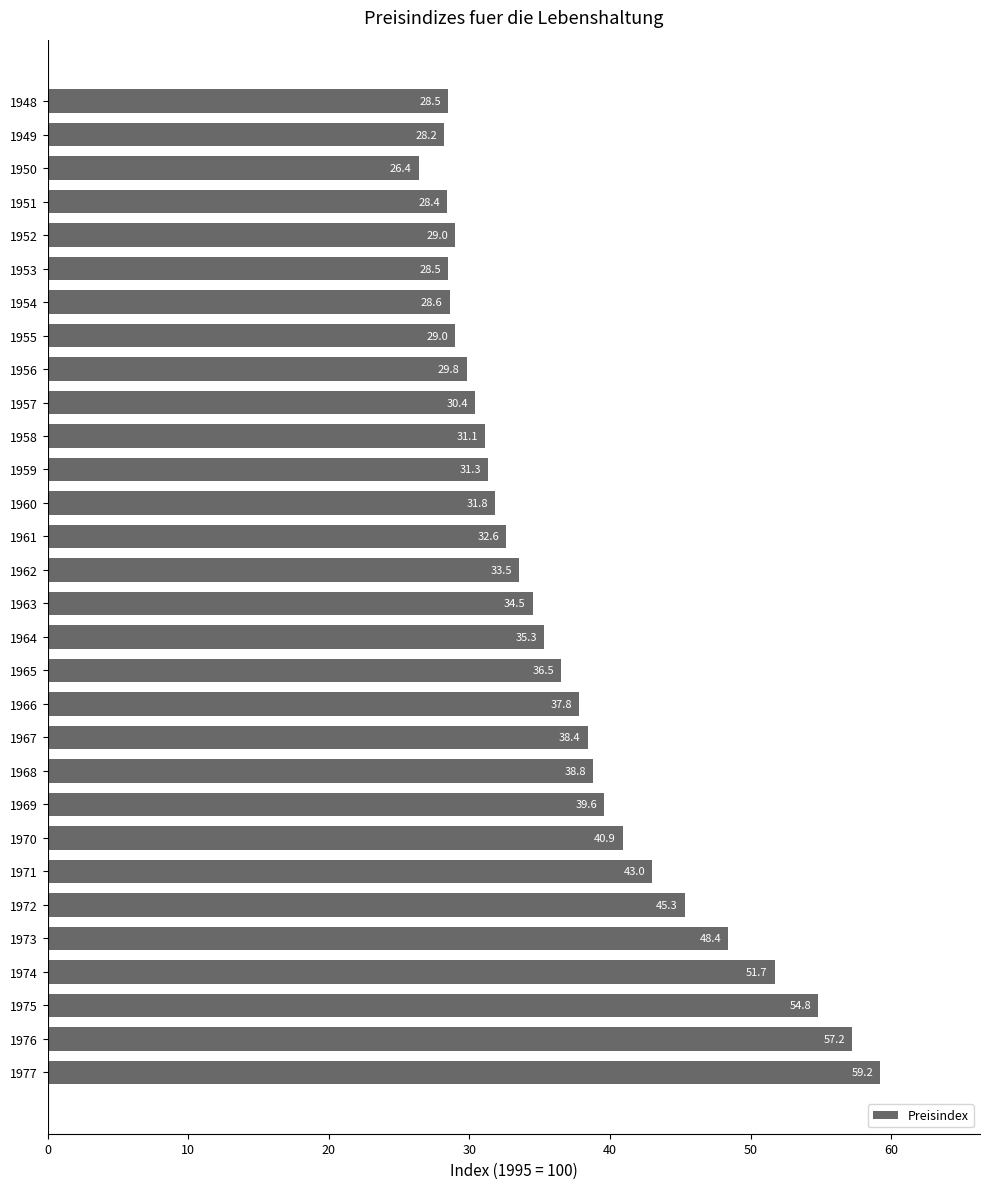

The value at 1977 is 36.6. True or false?

False